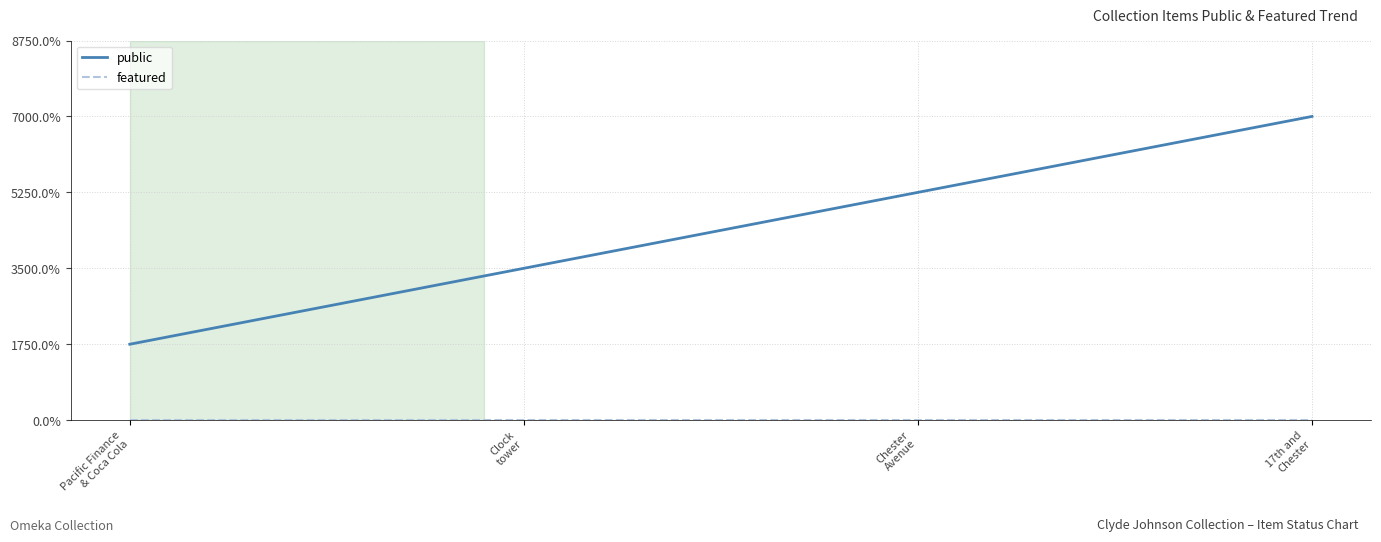

Where is public nearest to the value 2?

Clock
tower